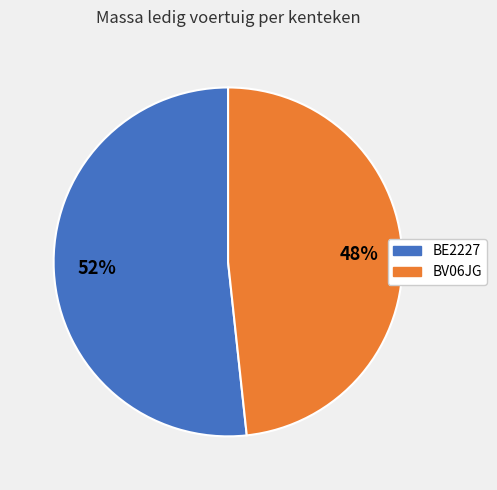

How many slices are in this pie chart?

2